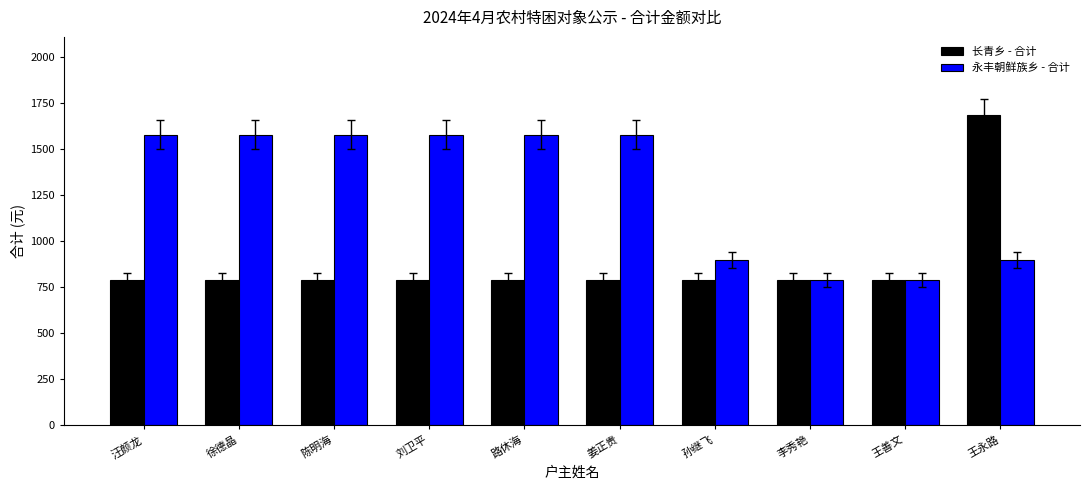

What is the value of the 永丰朝鲜族乡 - 合计 bar at the 5th from the left?

1576